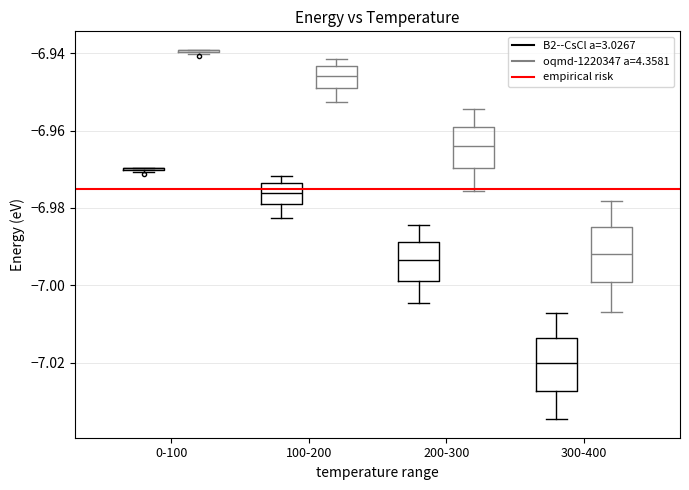

Reading left to right, transcribe this box plot: for each box, give where its median line is, the range the box spans, and where its two whiskers end, as read against the y-axis. The values are not printed on the chart, so give them approximately, as read against the axis.

0-100 (B2--CsCl a=3.0267): box collapsed to a line at -6.970, whiskers -6.970 to -6.970
0-100 (oqmd-1220347 a=4.3581): box collapsed to a line at -6.940, whiskers -6.940 to -6.940
100-200 (B2--CsCl a=3.0267): median -6.976, box -6.980 to -6.974, whiskers -6.982 to -6.972
100-200 (oqmd-1220347 a=4.3581): median -6.946, box -6.948 to -6.944, whiskers -6.952 to -6.942
200-300 (B2--CsCl a=3.0267): median -6.994, box -6.998 to -6.988, whiskers -7.004 to -6.984
200-300 (oqmd-1220347 a=4.3581): median -6.964, box -6.970 to -6.960, whiskers -6.976 to -6.954
300-400 (B2--CsCl a=3.0267): median -7.020, box -7.028 to -7.014, whiskers -7.034 to -7.008
300-400 (oqmd-1220347 a=4.3581): median -6.992, box -7.000 to -6.984, whiskers -7.006 to -6.978